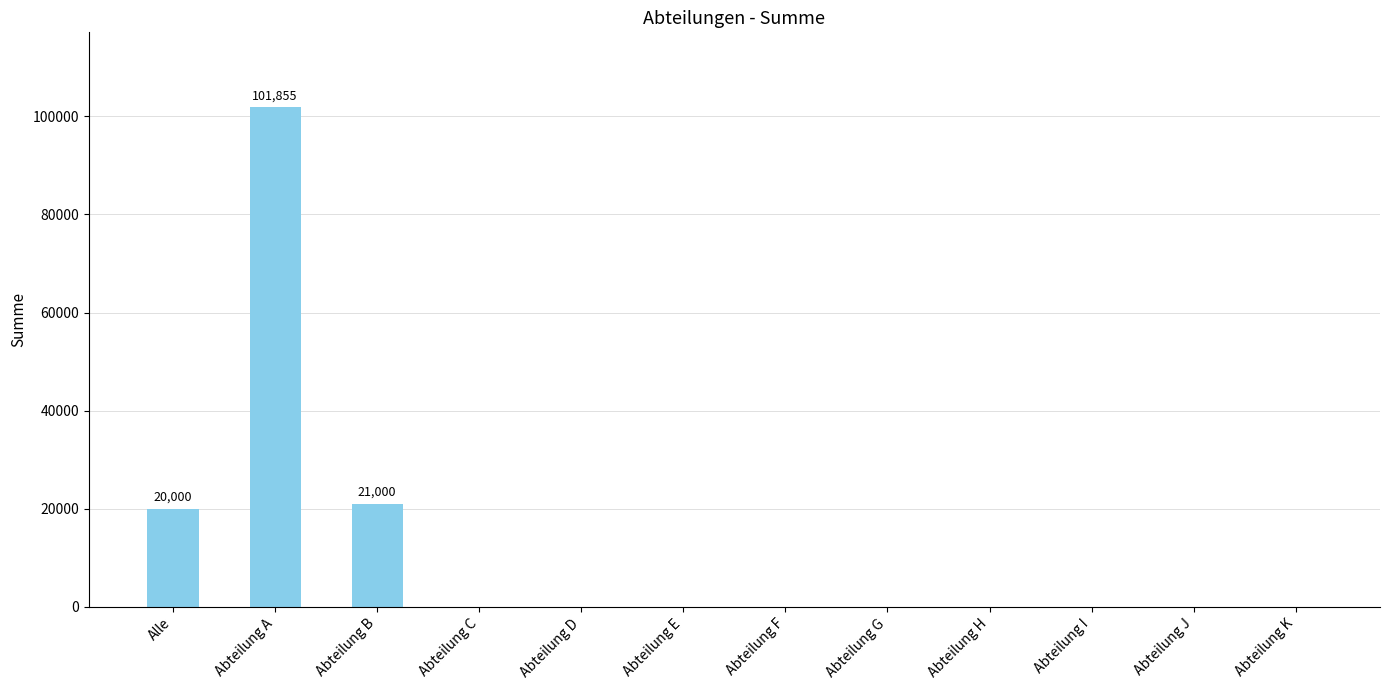

Where is the data nearest to the value 50927?

Abteilung B